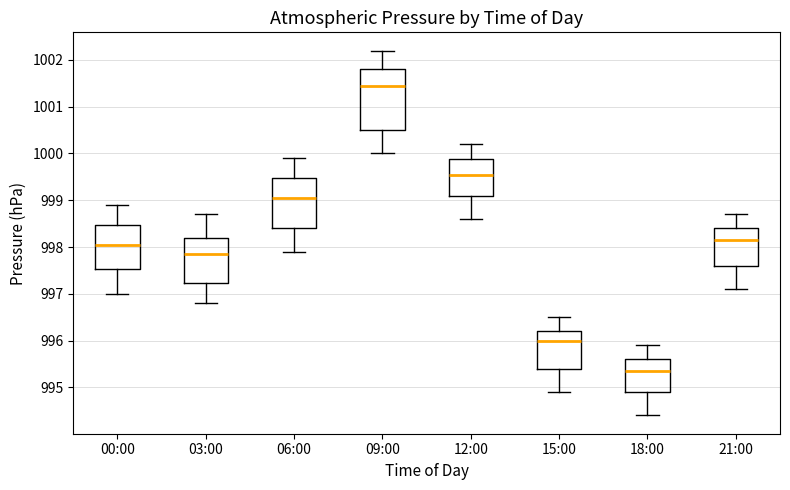

Reading left to right, transcribe this box plot: for each box, give where its median line is, the range the box spans, and where its two whiskers end, as read against the y-axis. The values are not printed on the chart, so give them approximately, as read against the axis.

00:00: median 998.1, box 997.5 to 998.5, whiskers 997.0 to 998.9
03:00: median 997.9, box 997.2 to 998.2, whiskers 996.8 to 998.7
06:00: median 999.1, box 998.4 to 999.5, whiskers 997.9 to 999.9
09:00: median 1001.5, box 1000.5 to 1001.8, whiskers 1000.0 to 1002.2
12:00: median 999.6, box 999.1 to 999.9, whiskers 998.6 to 1000.2
15:00: median 996.0, box 995.4 to 996.2, whiskers 994.9 to 996.5
18:00: median 995.4, box 994.9 to 995.6, whiskers 994.4 to 995.9
21:00: median 998.2, box 997.6 to 998.4, whiskers 997.1 to 998.7